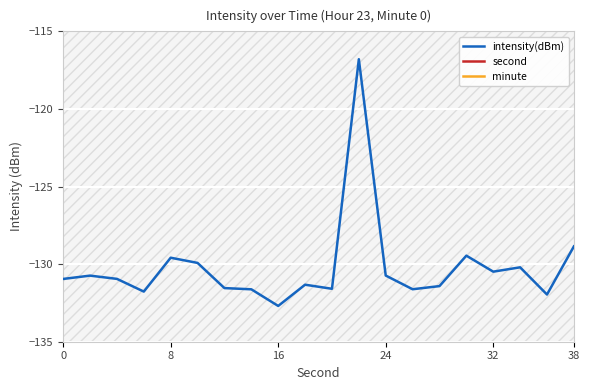

At which label is intensity(dBm) closest to -124?

38